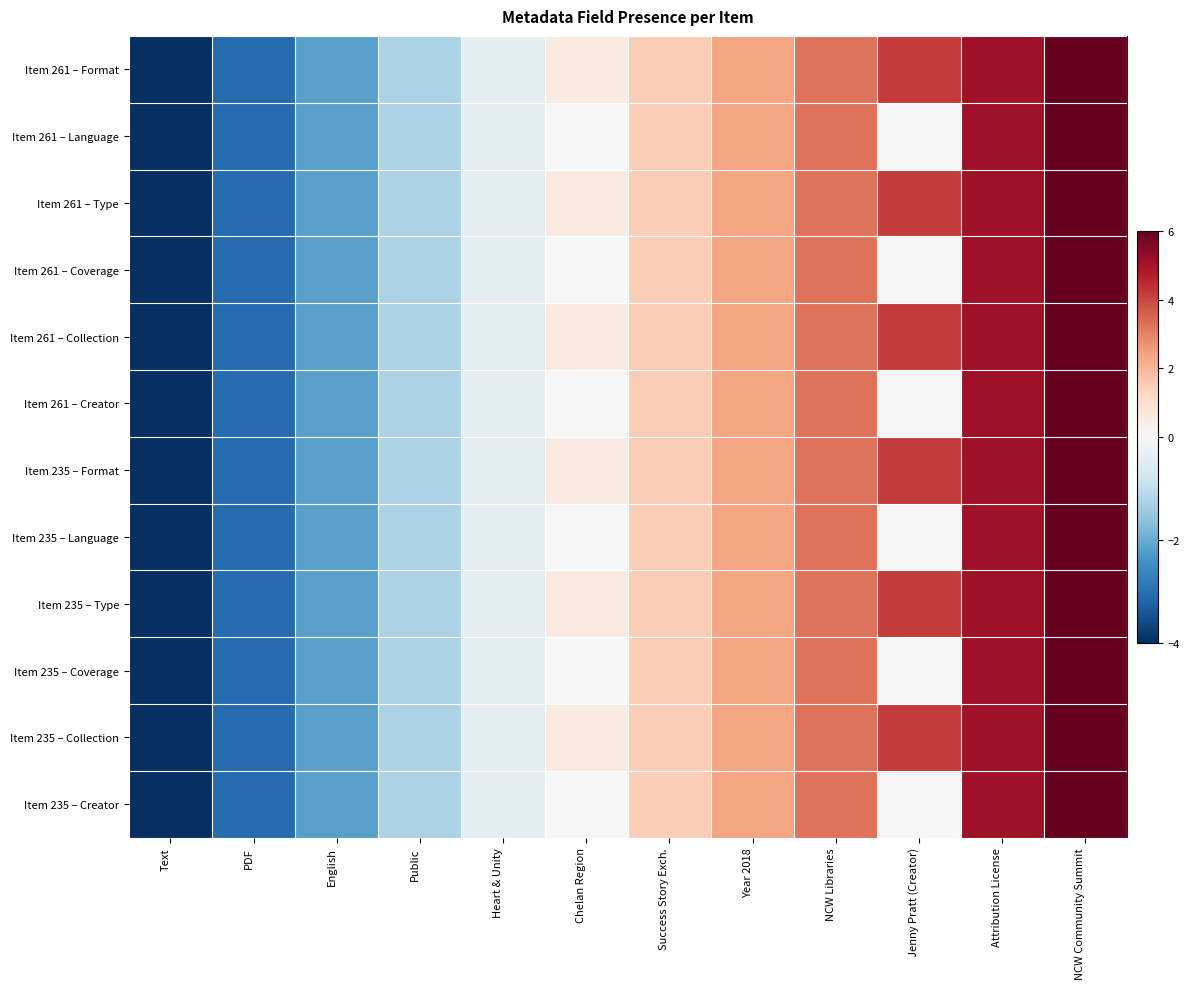

Between Success Story Exch. and Jenny Pratt (Creator), which series saw the biggest shift?

Item 261 – Format